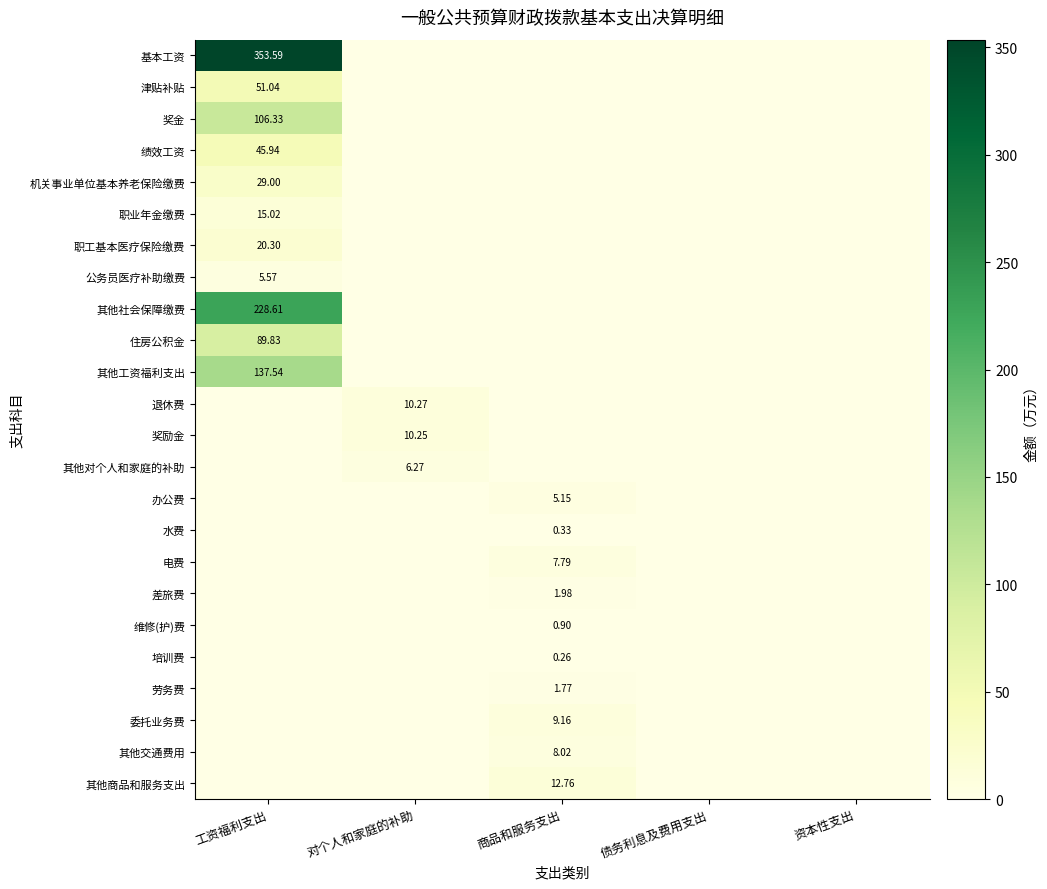

Which series has the widest spread of values?

基本工资